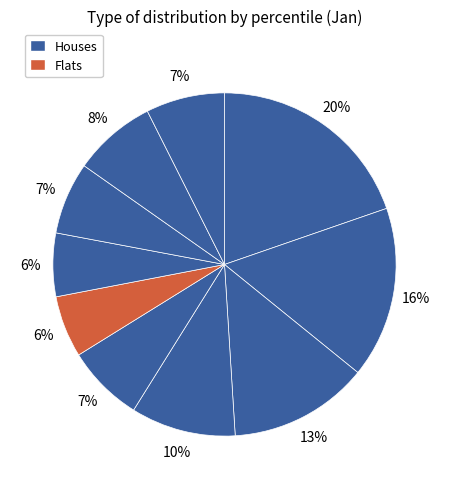

How many slices are in this pie chart?

10